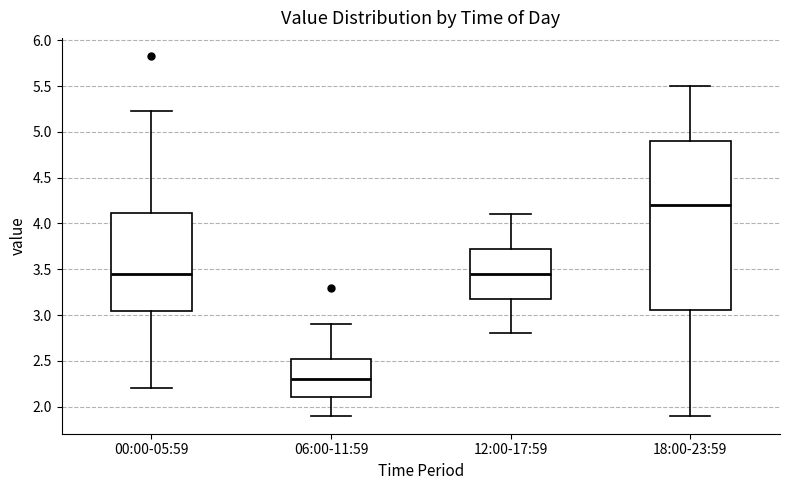

Which box's median line is the lowest?

06:00-11:59